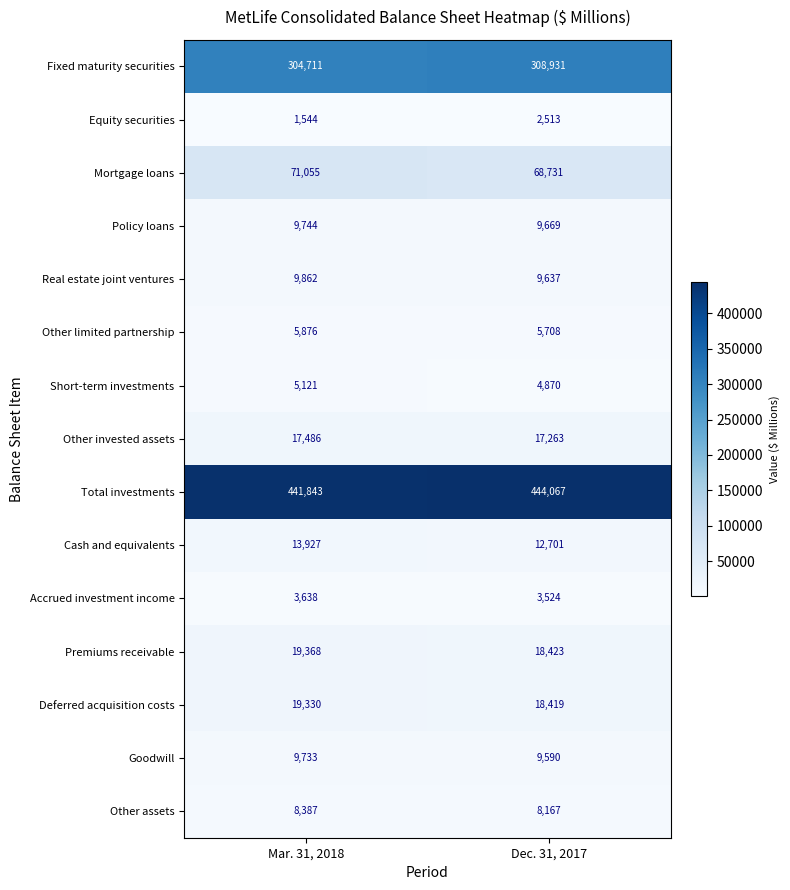

How many series are shown in this chart?

15